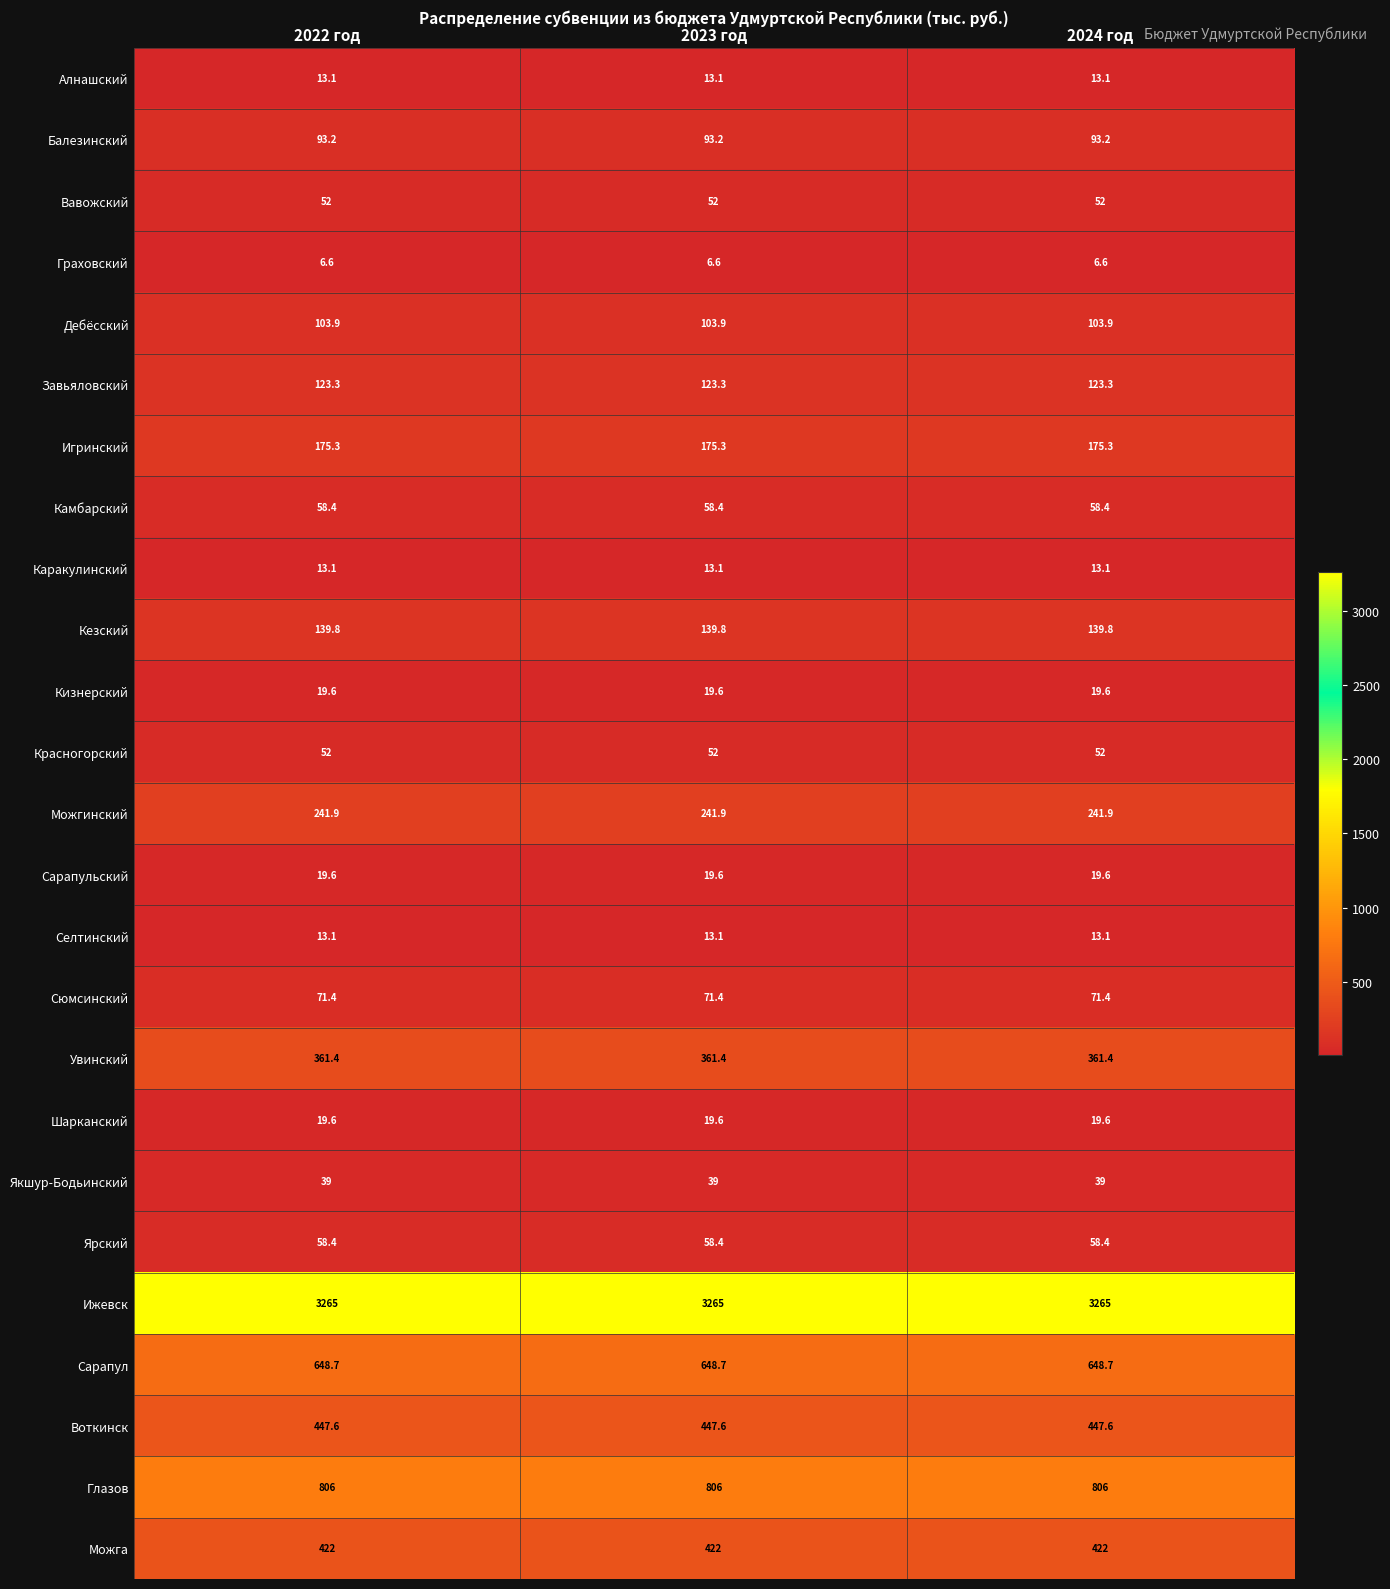

Which series has the largest total across all categories?

Ижевск